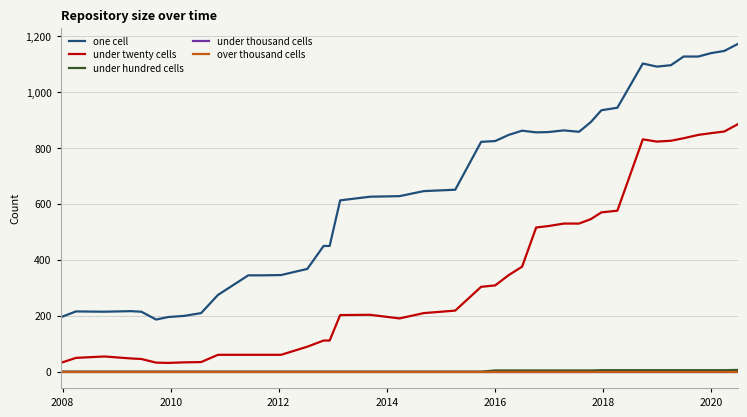

What is the maximum value shown in the chart?

1171